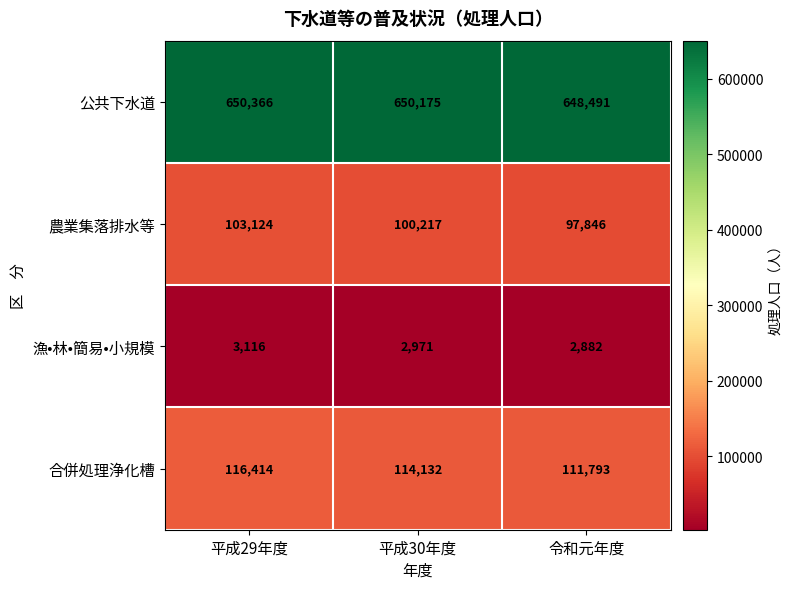

Which series changed the most between 平成29年度 and 令和元年度?

農業集落排水等